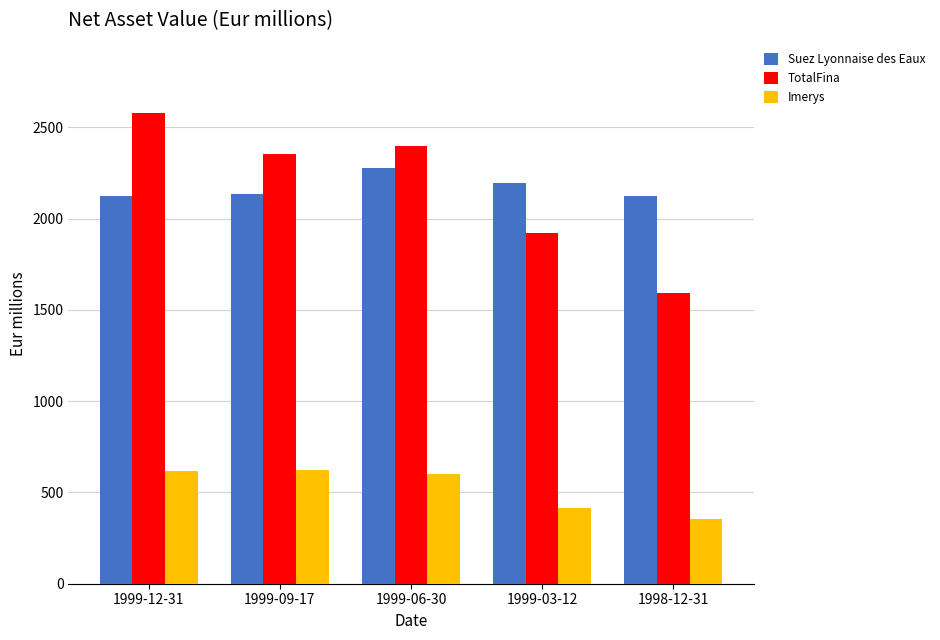

What is the total value across all series at 1999-06-30?

5280